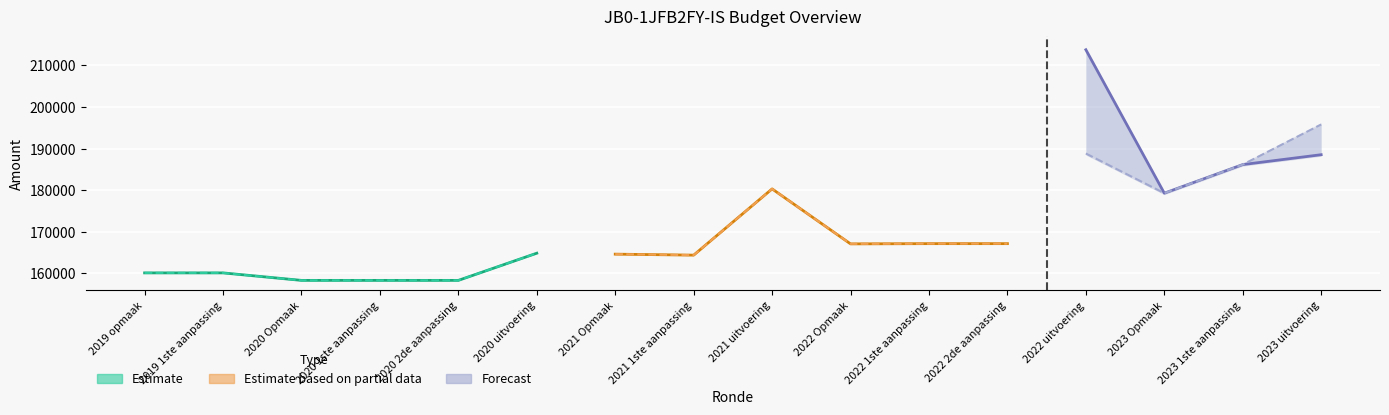

At which label does the data first exceed 160105?

2020 uitvoering